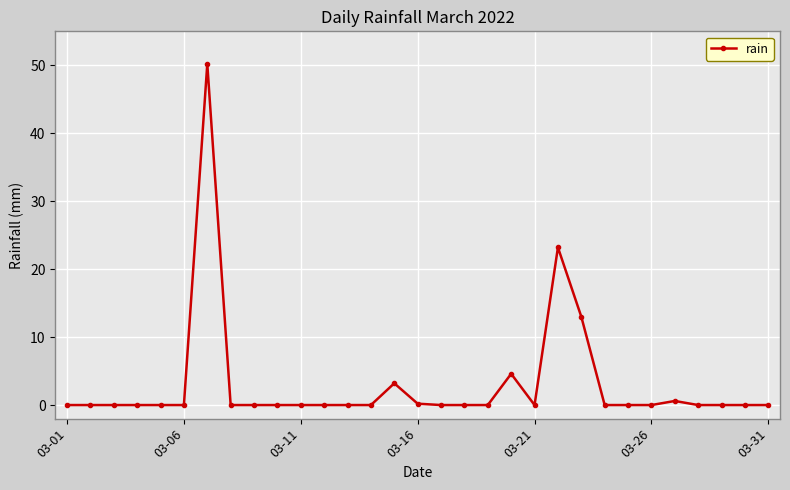

How many distinct data groups are displayed?

1